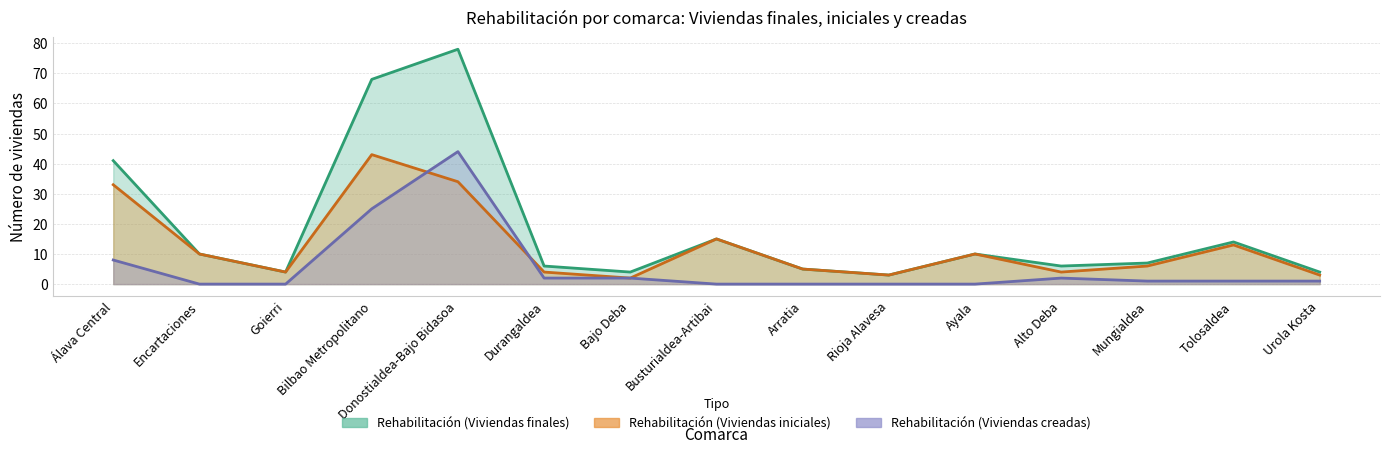

At which category is the sum across all series the highest?

Donostialdea-Bajo Bidasoa